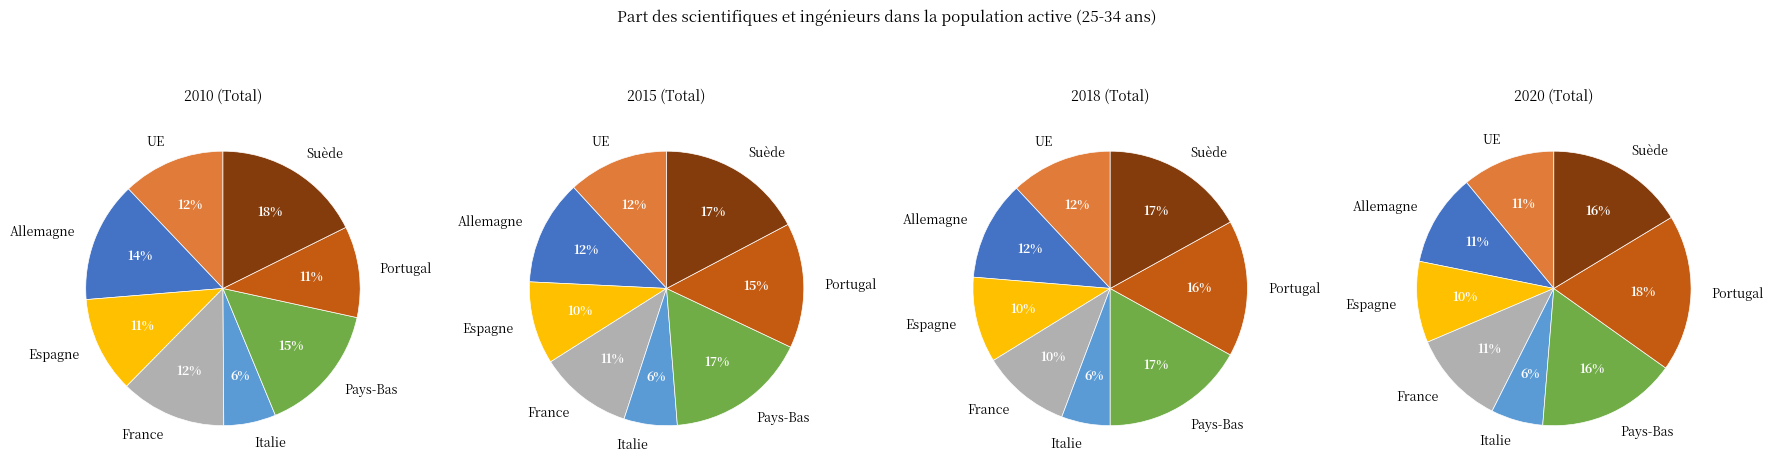

Rank the categories by value from lowest to highest.

Italie, Espagne, Allemagne, UE, France, Suède, Pays-Bas, Portugal